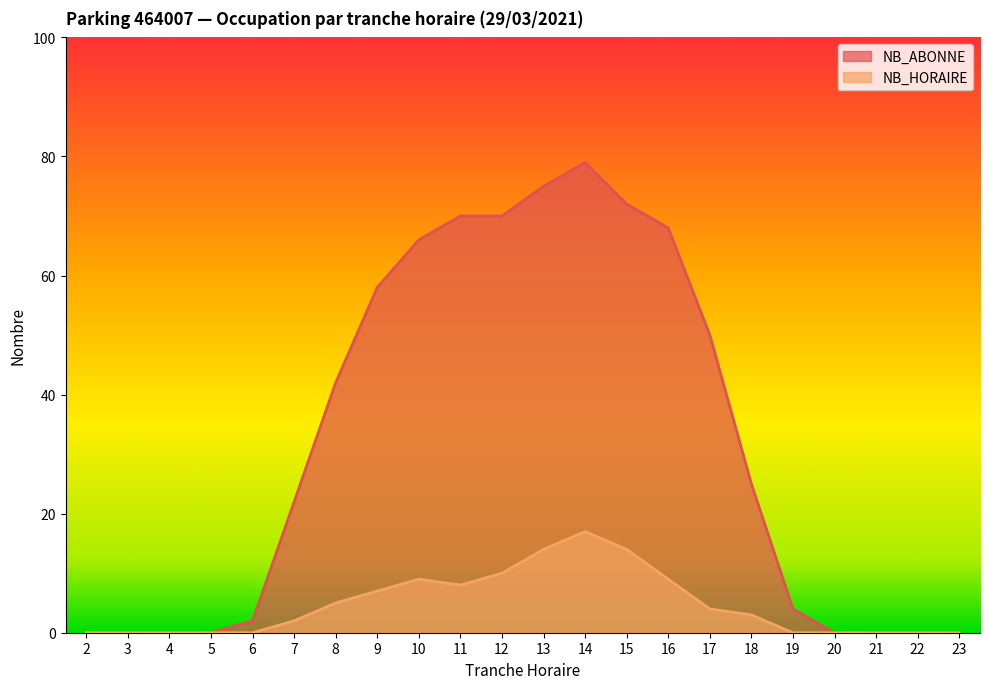

Reading right to left, list all the values displayed in this chart.

NB_ABONNE: 23=0	22=0	21=0	20=0	19=4	18=25	17=50	16=68	15=72	14=79	13=75	12=70	11=70	10=66	9=58	8=42	7=22	6=2	5=0	4=0	3=0	2=0
NB_HORAIRE: 23=0	22=0	21=0	20=0	19=0	18=3	17=4	16=9	15=14	14=17	13=14	12=10	11=8	10=9	9=7	8=5	7=2	6=0	5=0	4=0	3=0	2=0